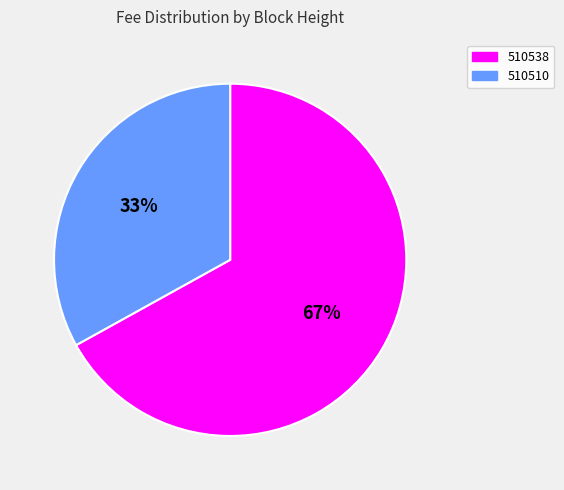

What is the largest slice in the pie chart?

510538